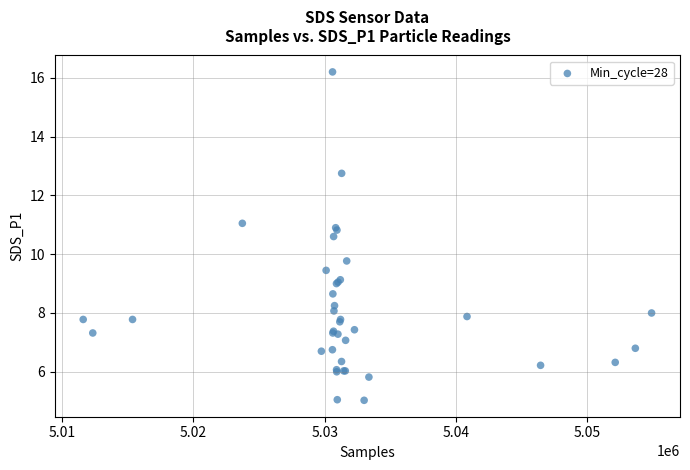

What Y value in the scatter plot is closest to 10?

9.8